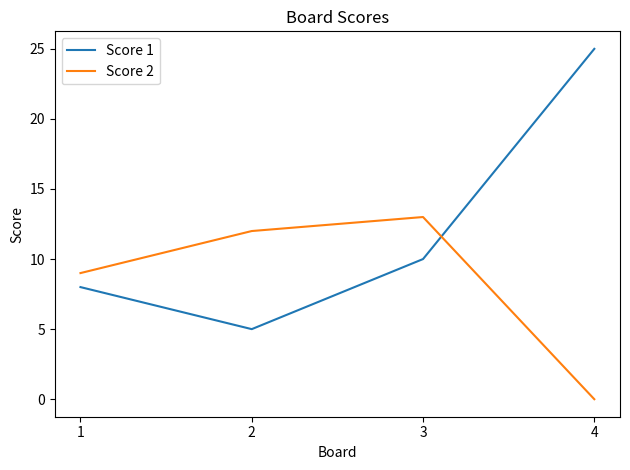

What is the difference between the second highest and second lowest values in the Score 1 series?

2